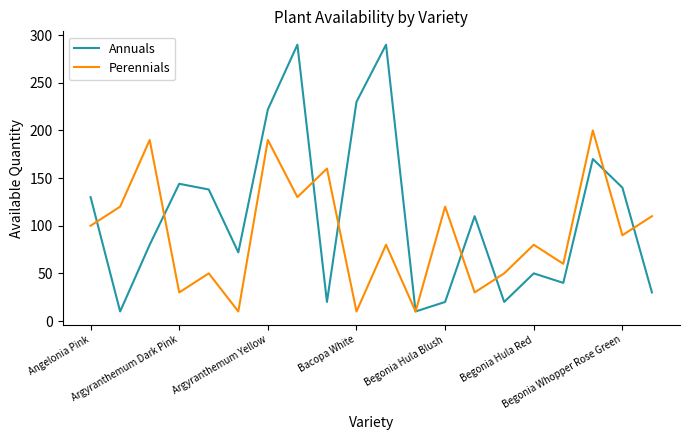

List the series in order of their overall mean, lowest first.

Perennials, Annuals